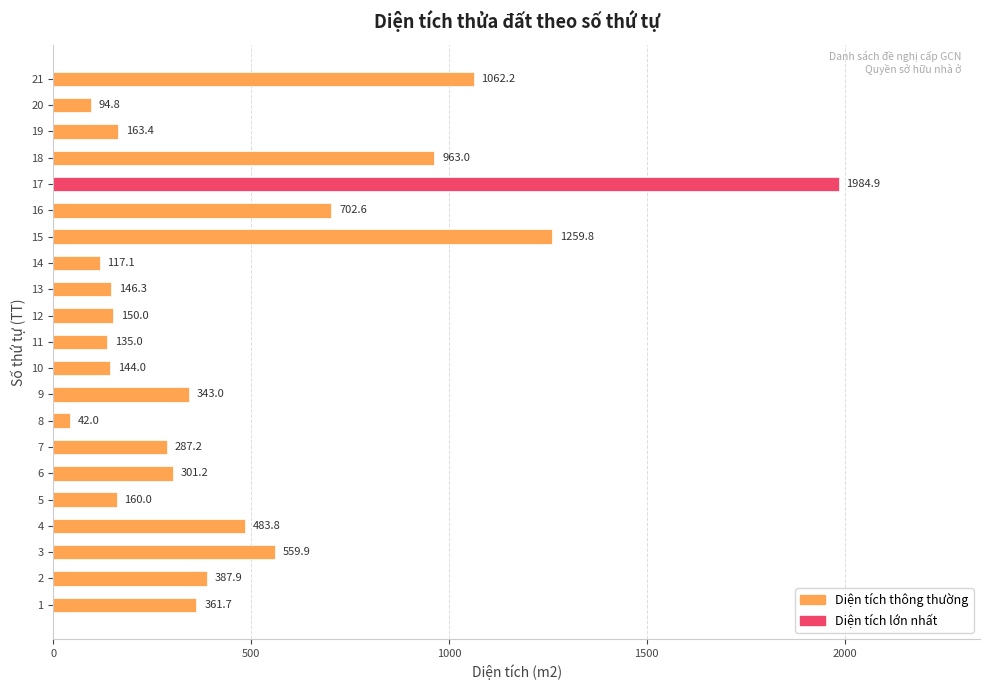

Count the number of categories in the chart.

21